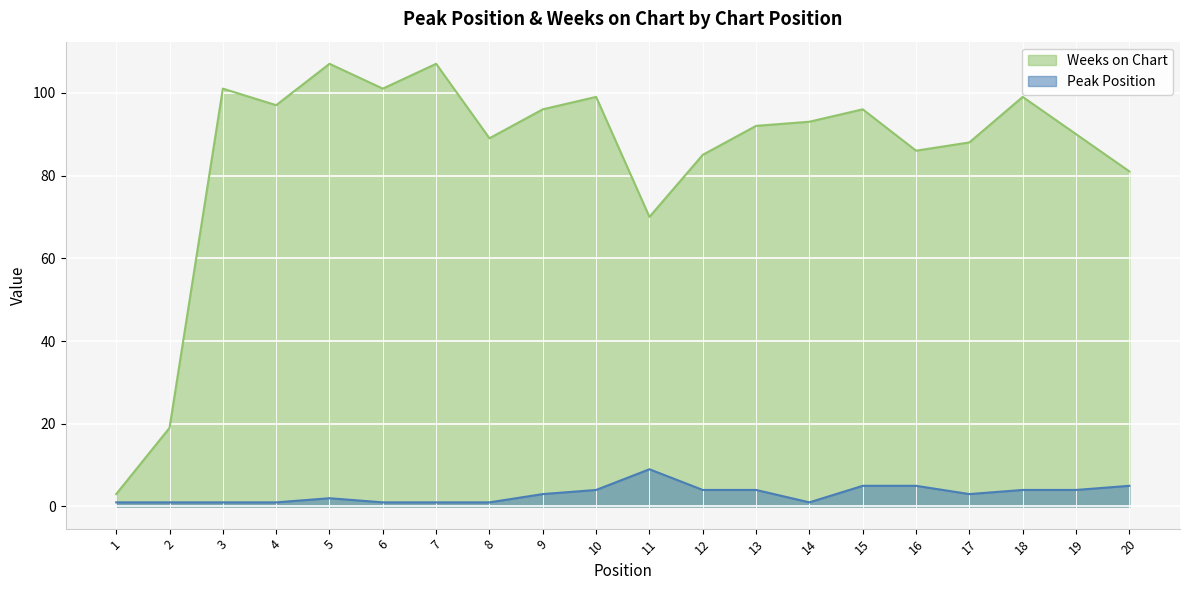

At which category does Weeks on Chart reach its first local valley?

4